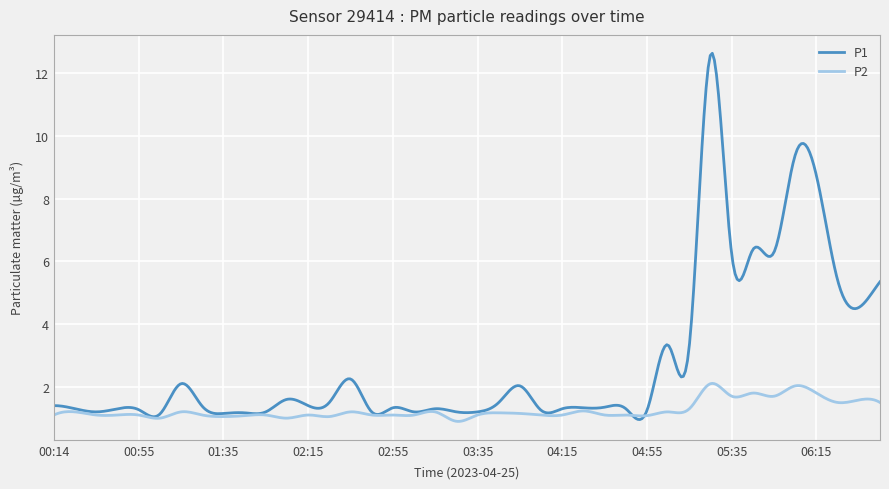

Which series has the largest total across all categories?

P1